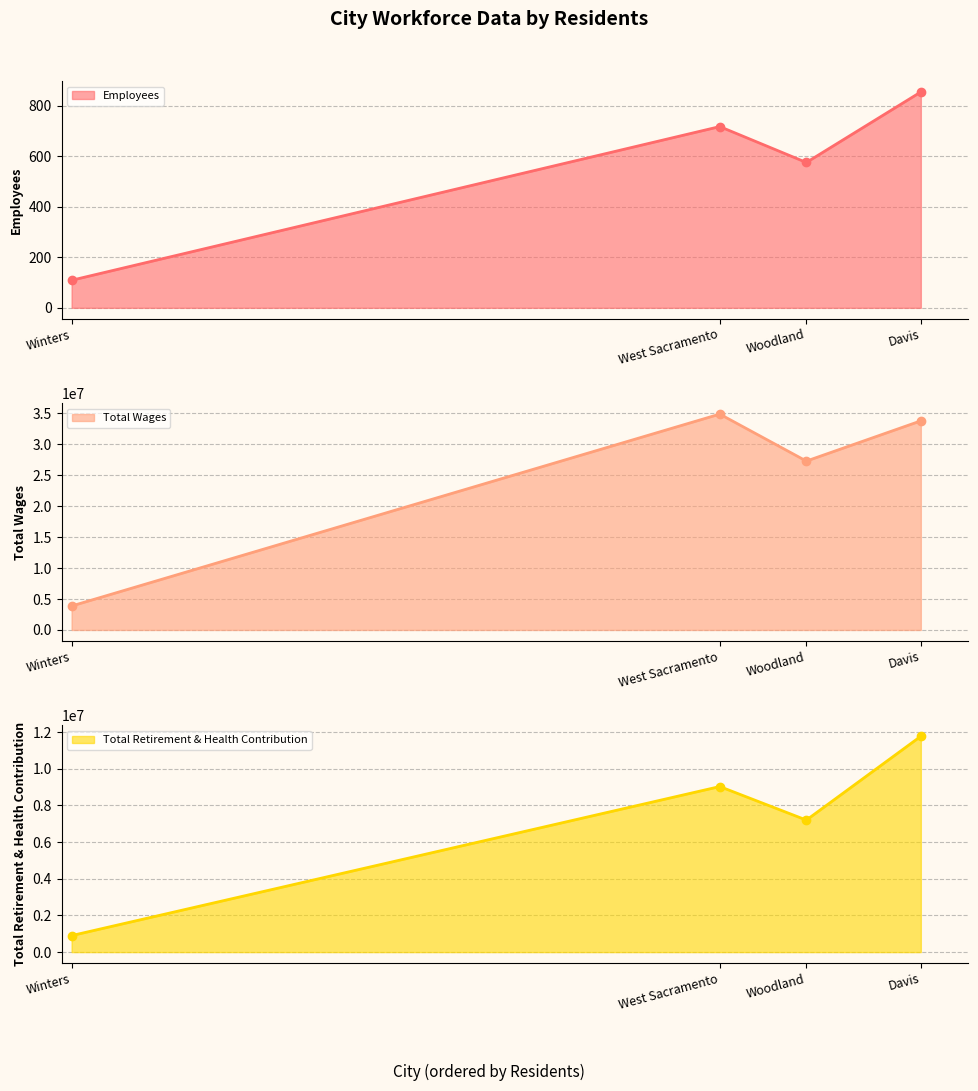

What are all the series names shown in the legend?

Employees (line), Total Wages (line), Total Retirement & Health Contribution (line)